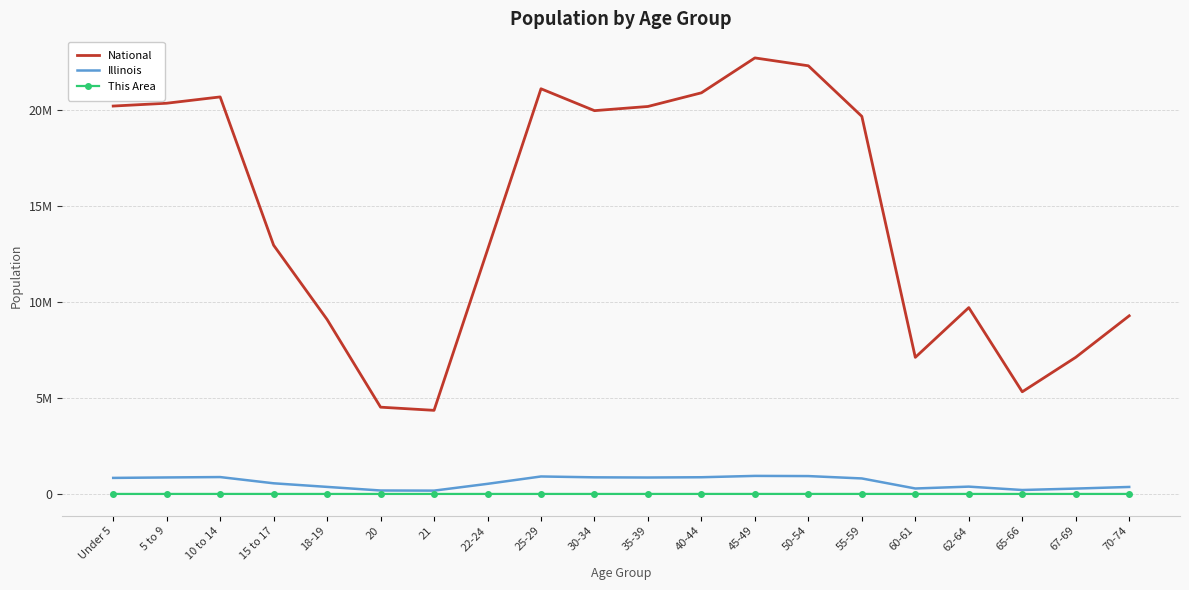

Reading left to right, transcribe all the data shown in this chart.

National: 20201362	20348657	20677194	12954254	9086089	4519129	4354294	12712576	21101849	19962099	20179642	20890964	22708591	22298125	19664805	7113727	9704197	5319902	7115361	9278166
Illinois: 835577	859405	879448	554749	367343	179613	172795	526556	910273	865684	855790	870100	940094	930785	807778	284180	381249	205270	279790	364475
This Area: 711	768	1005	699	344	157	152	446	666	693	812	1029	1281	1371	1389	477	706	393	556	660